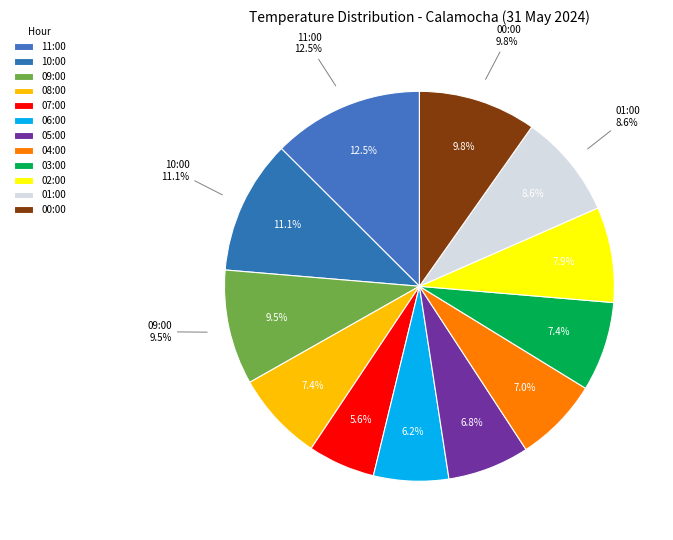

To the nearest percent, what portion does 11:00 represent?

13%